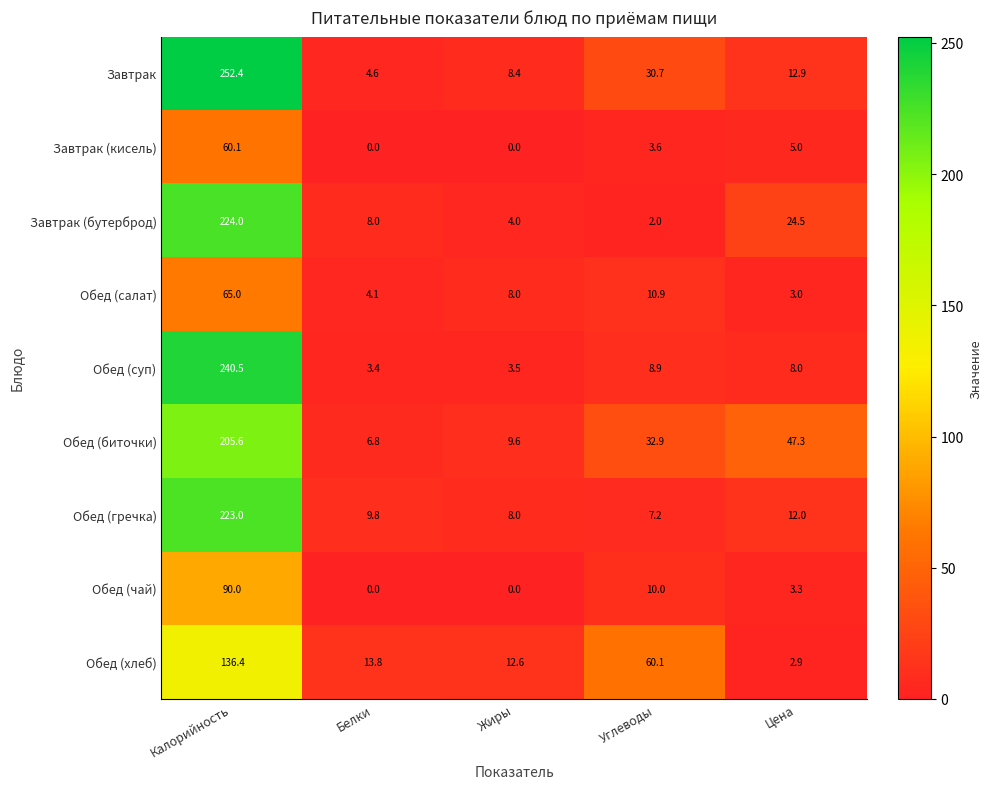

What is the difference between the highest and lowest values at Цена?

44.4